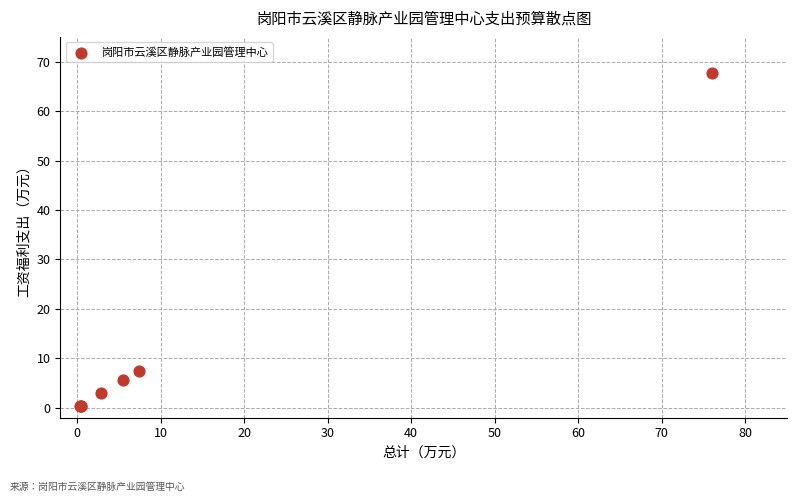

What Y value in the scatter plot is closest to 34?

7.4